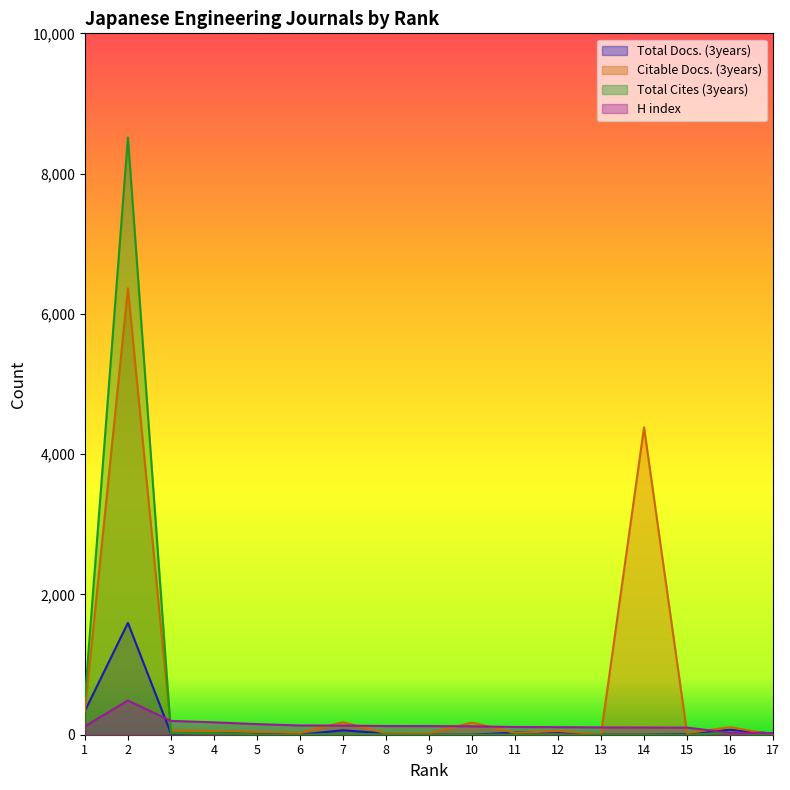

What is the sum of the H index values at 2 and 6?

620